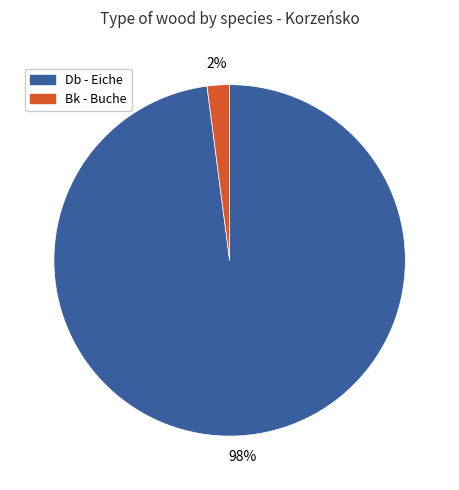

To the nearest percent, what is the average slice percentage?

50%